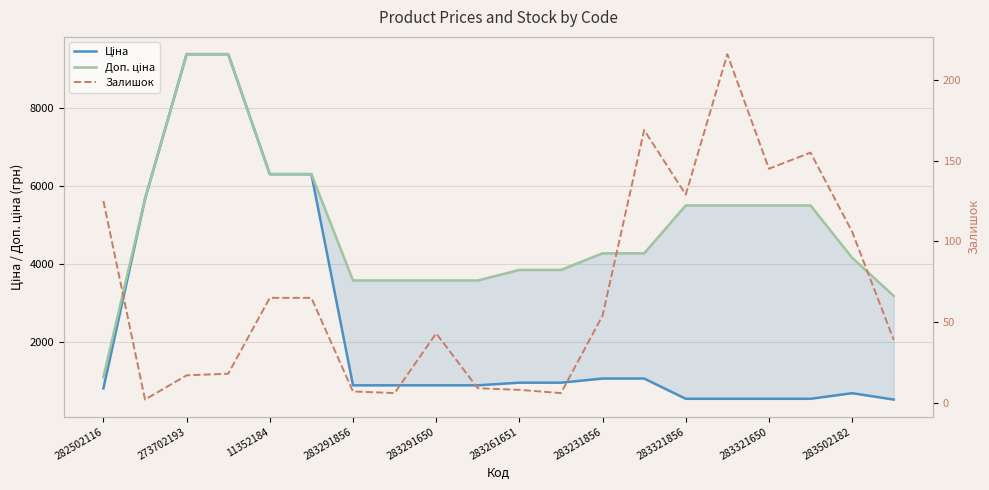

How many values in the Доп. ціна series exceed 4279?

11